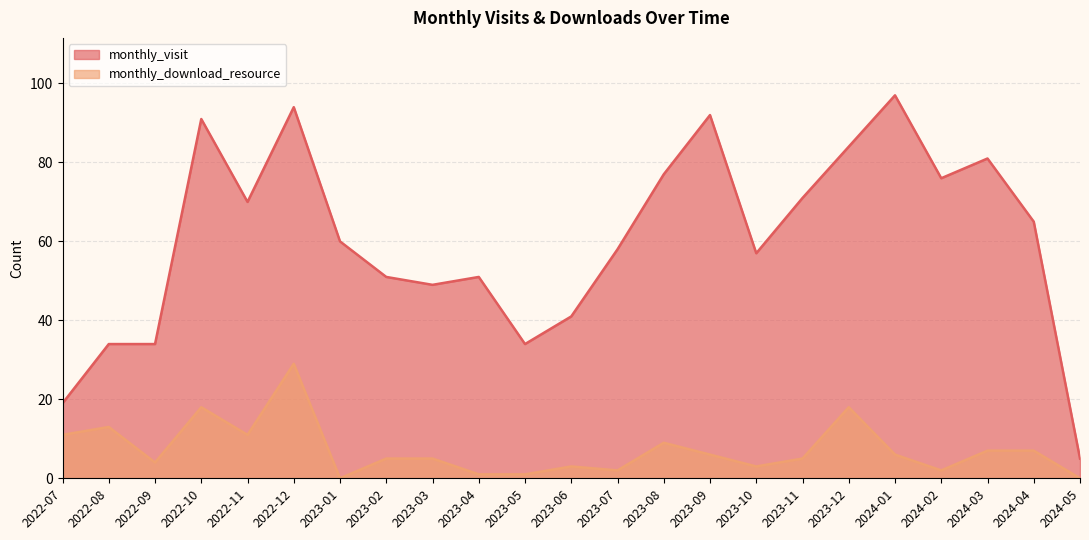

What is the spread (max minus min) of values at 2023-07?

56